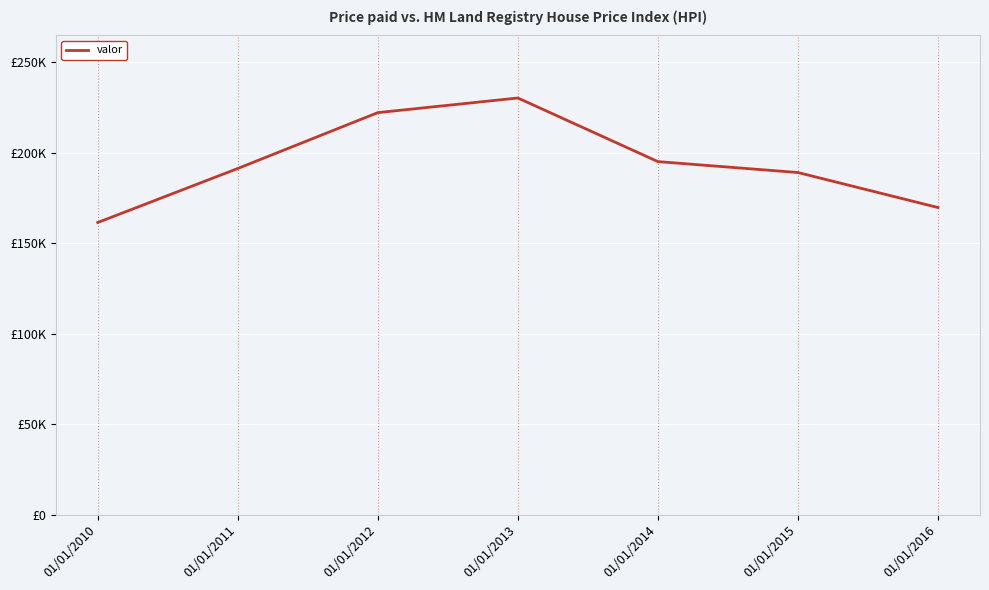

What is the change in value from 01/01/2011 to 01/01/2012?

+30877